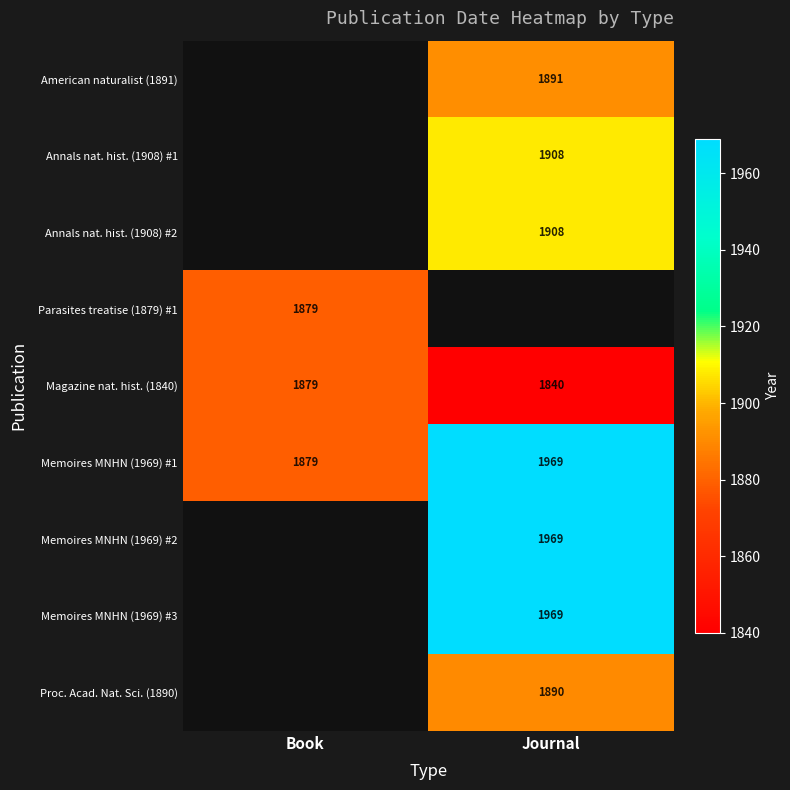

Is it true that American naturalist (1891) equals 1891 at Journal?

True